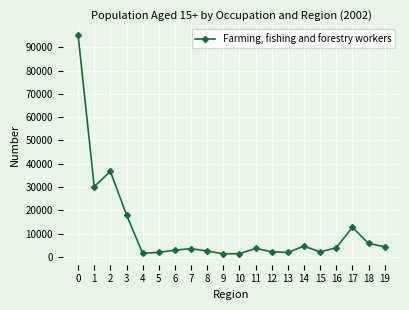

Does the chart display data point markers on the line(s)?

Yes